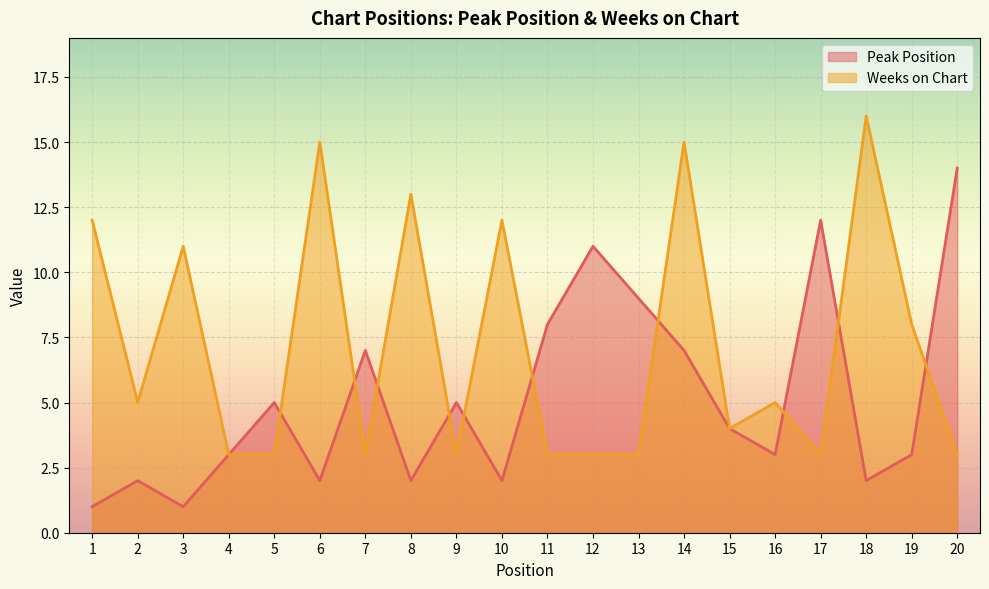

True or false: Weeks on Chart has more than 2 interior local peaks.

True